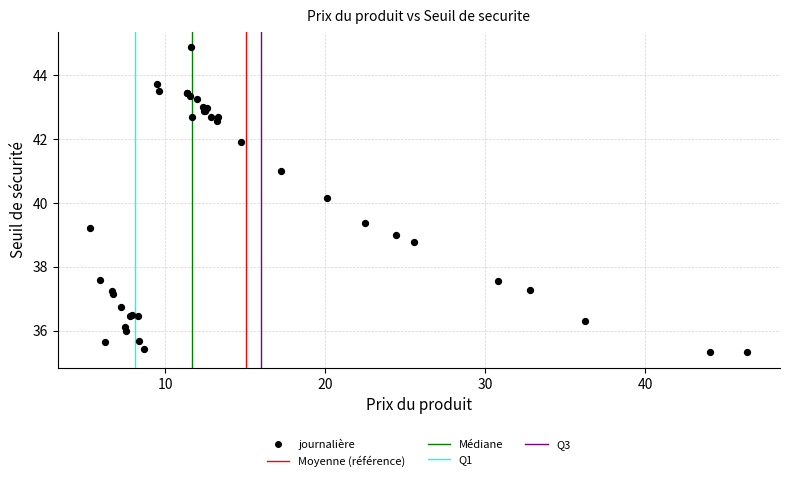

What Y value in the scatter plot is closest to 40?

40.2